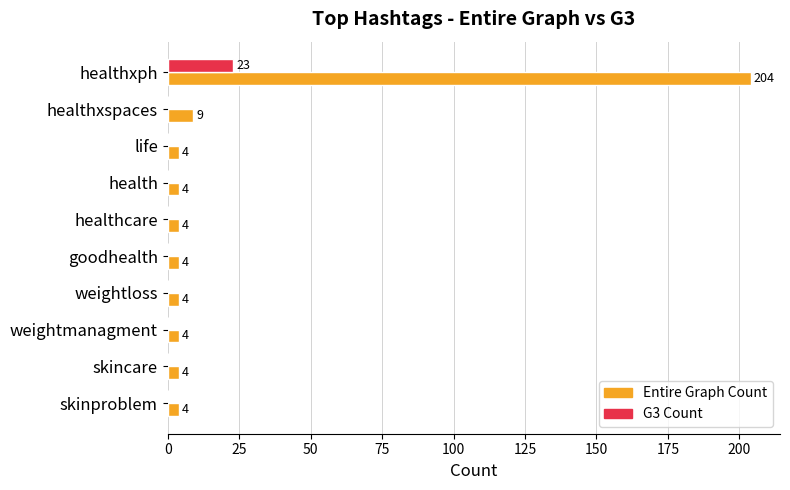

Where is Entire Graph Count nearest to the value 104?

healthxspaces